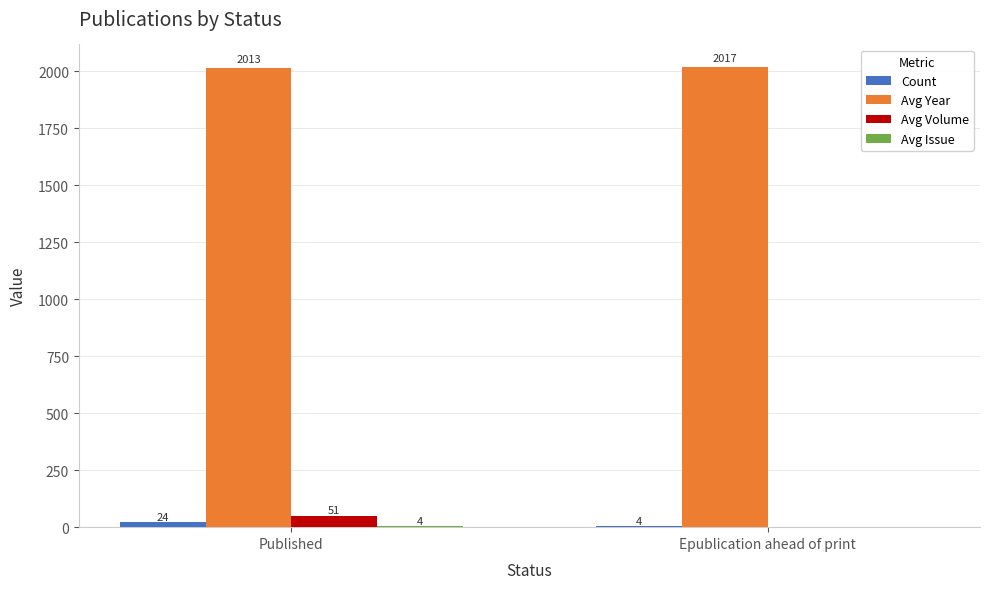

What is the sum of all Avg Year values?

4030